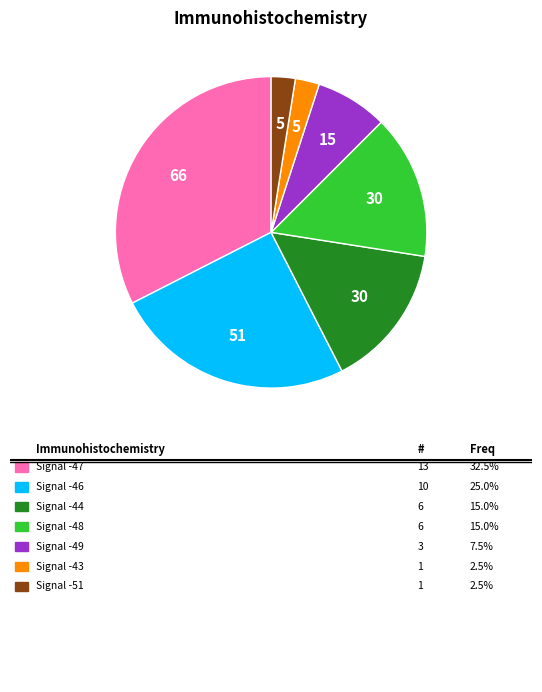

Count the number of slices in the pie.

7